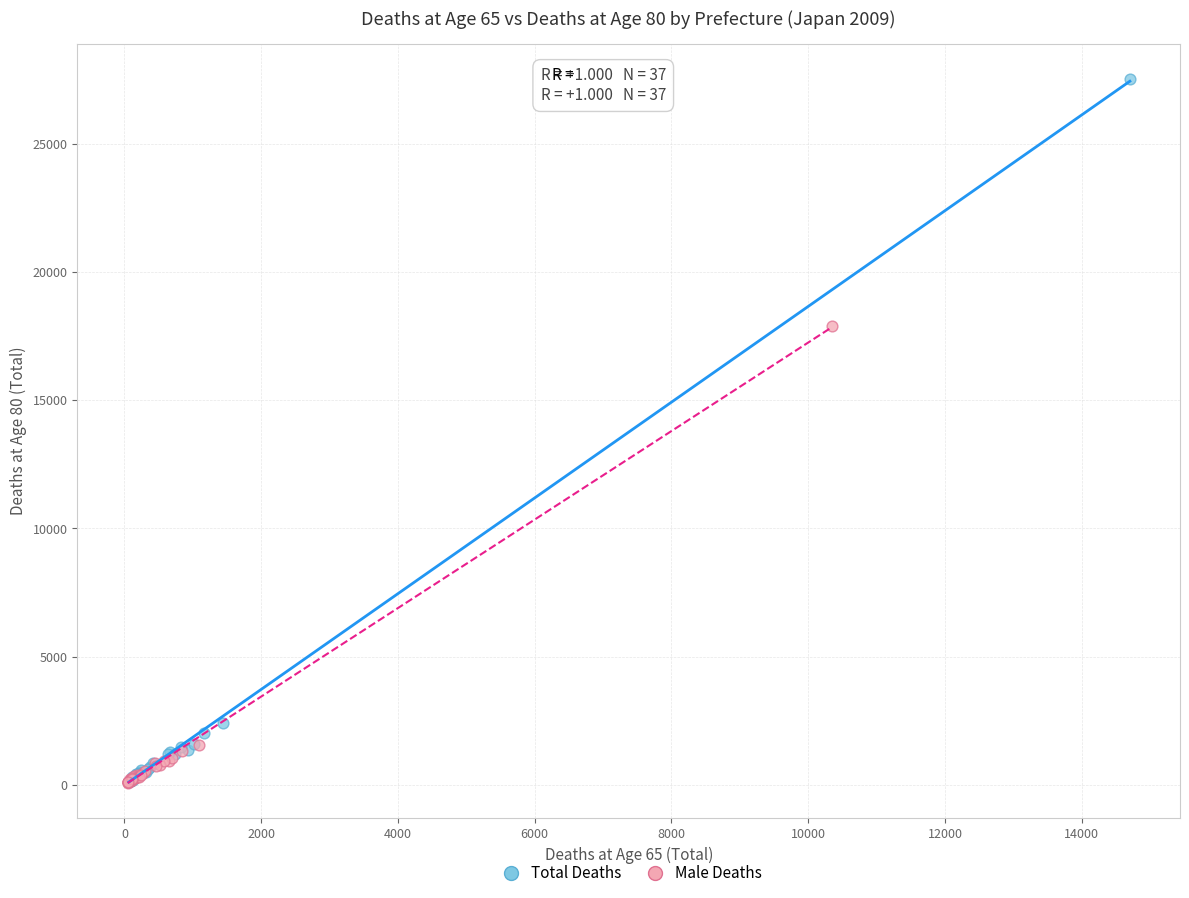

Which series reaches the maximum Y coordinate?

Total Deaths